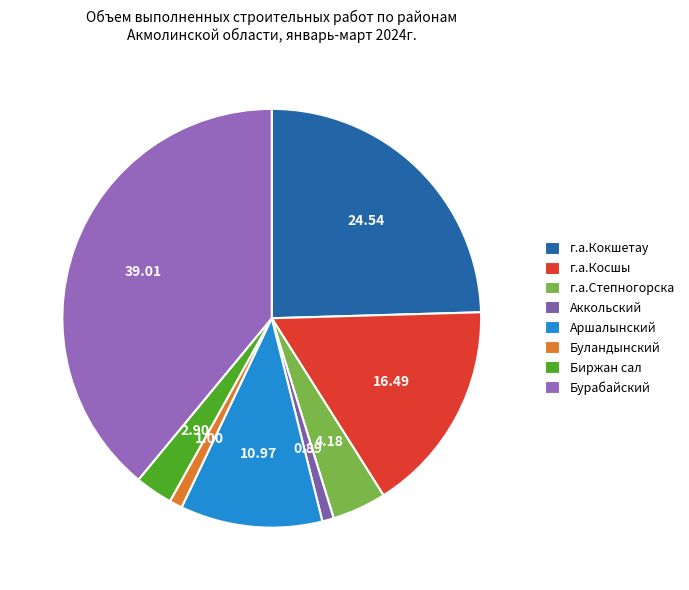

What portion of the pie excludes Бурабайский?

61.0%